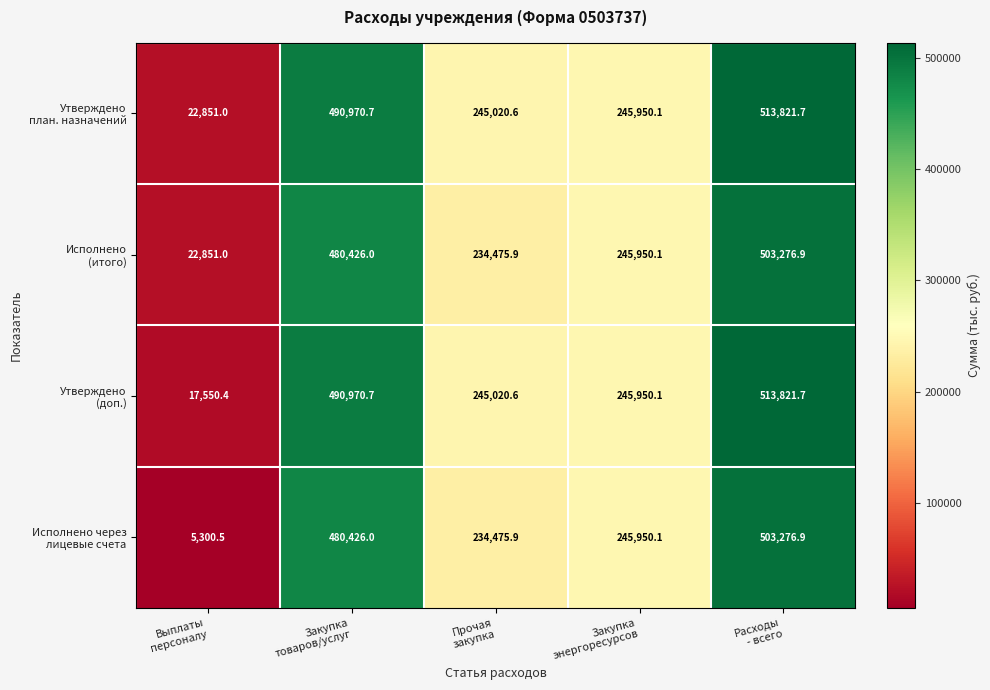

What is the minimum value shown in the chart?

5300.5